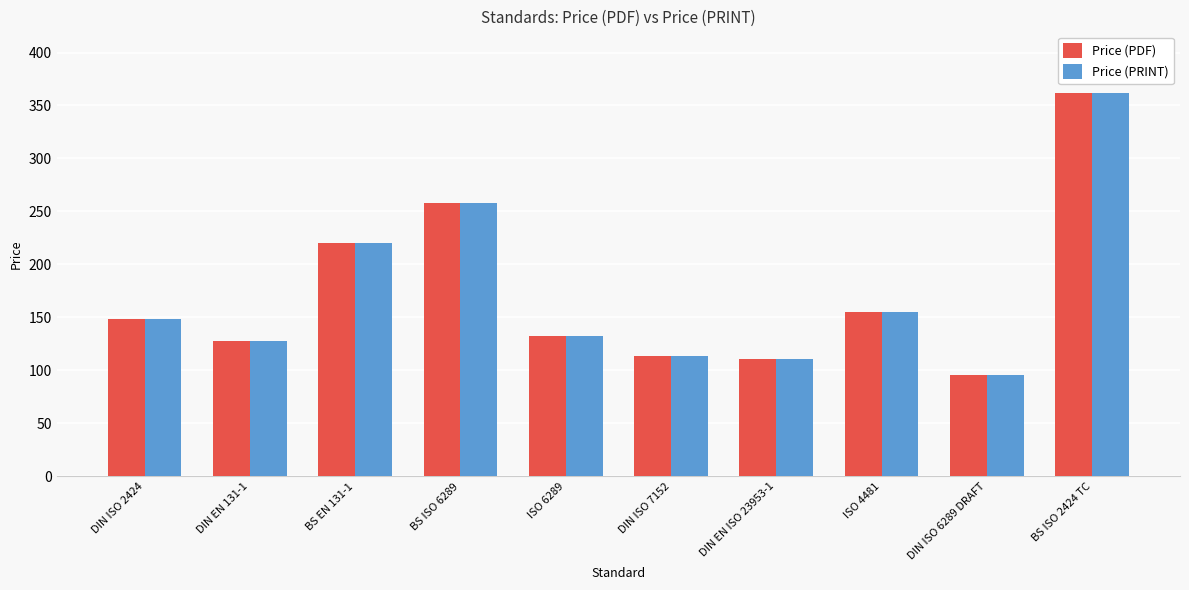

What is the minimum value shown in the chart?

95.4